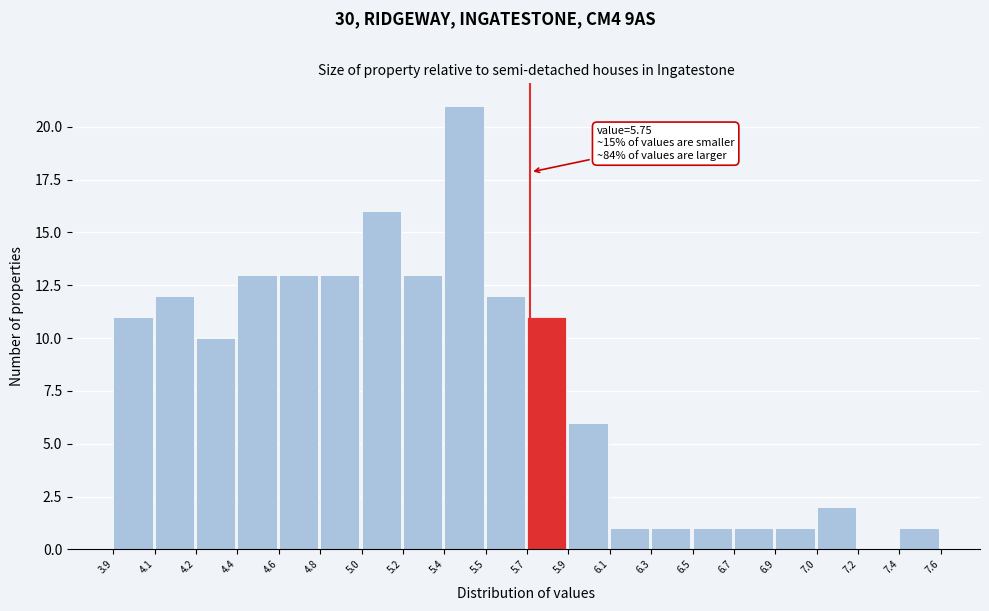

Reading left to right, extract all data points from this chart.

3.9=11	4.1=12	4.2=10	4.4=13	4.6=13	4.8=13	5.0=16	5.2=13	5.4=21	5.5=12	5.7=11	5.9=6	6.1=1	6.3=1	6.5=1	6.7=1	6.9=1	7.0=2	7.2=0	7.4=1